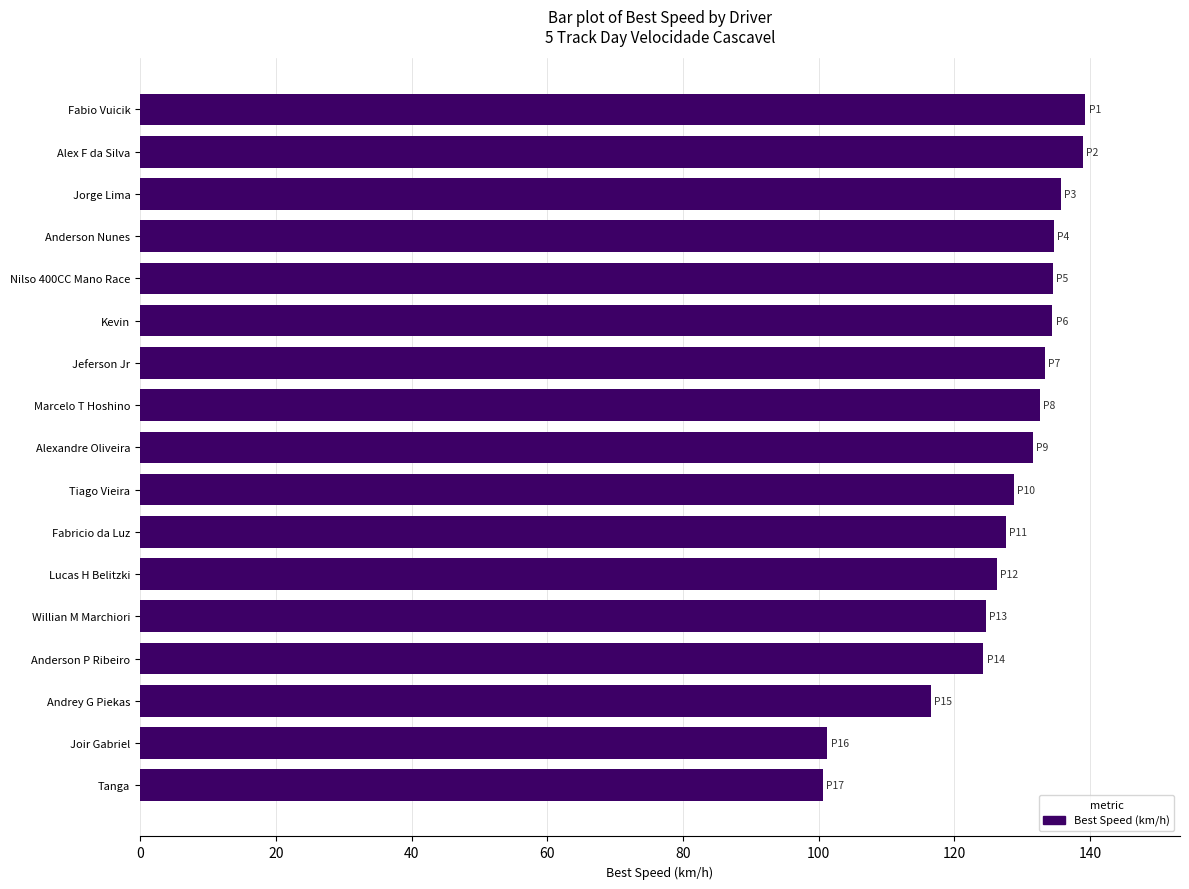

How many data points does each series have?

17